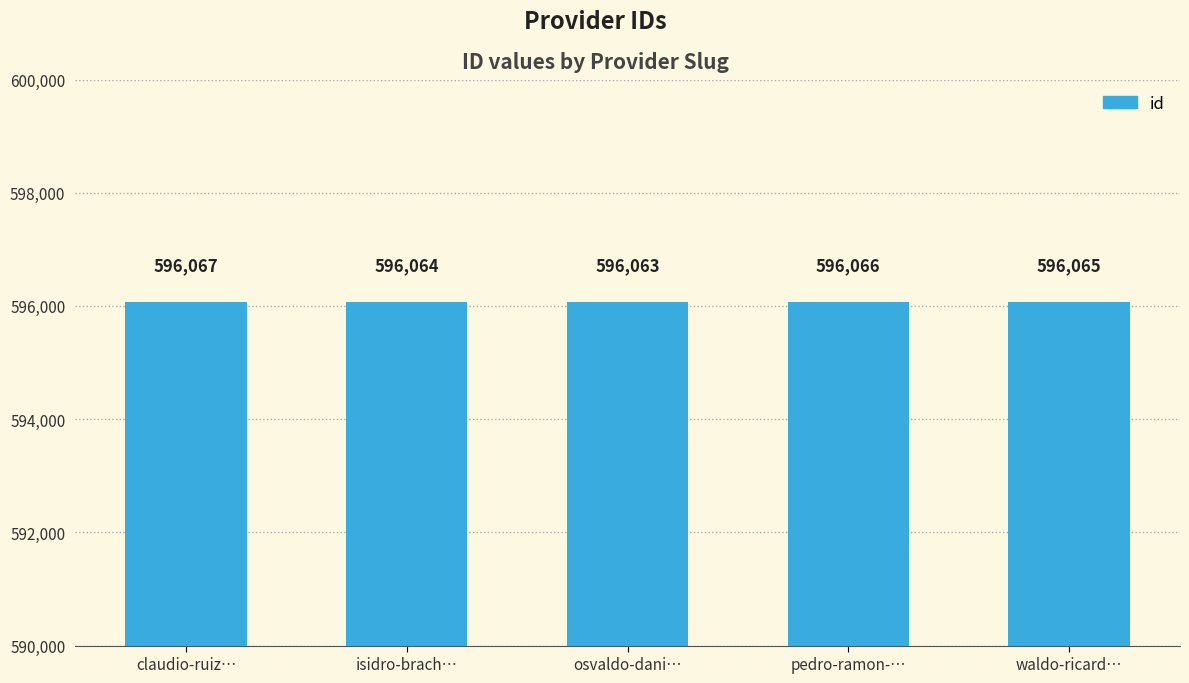

What is the label of the 1st bar from the left?

claudio-ruiz…